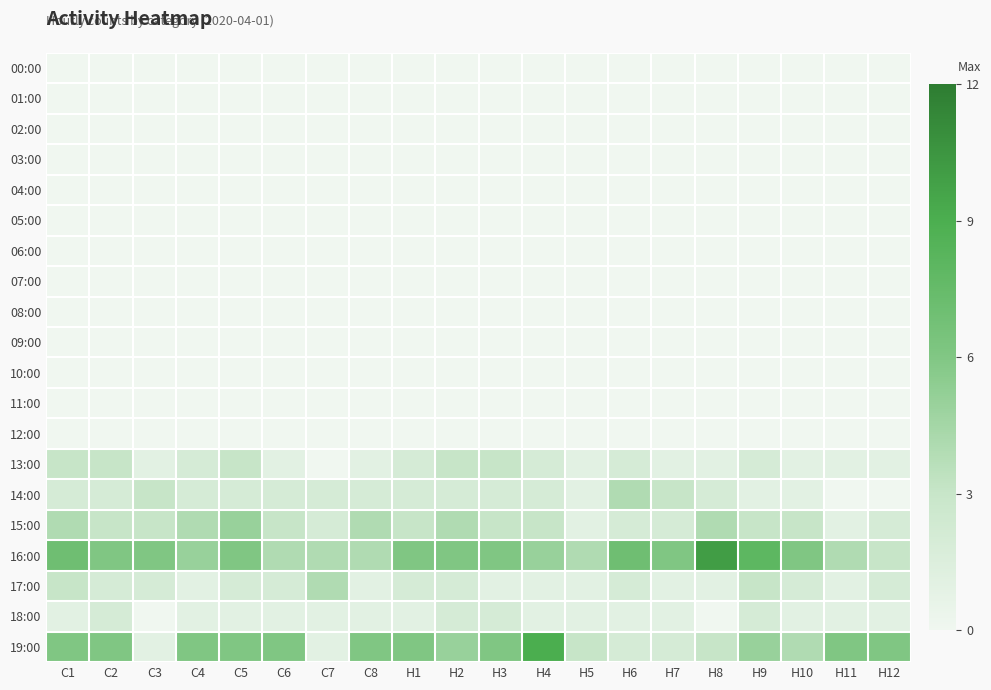

Reading left to right, extract all data points from this chart.

00:00: C1=0	C2=0	C3=0	C4=0	C5=0	C6=0	C7=0	C8=0	H1=0	H2=0	H3=0	H4=0	H5=0	H6=0	H7=0	H8=0	H9=0	H10=0	H11=0	H12=0
01:00: C1=0	C2=0	C3=0	C4=0	C5=0	C6=0	C7=0	C8=0	H1=0	H2=0	H3=0	H4=0	H5=0	H6=0	H7=0	H8=0	H9=0	H10=0	H11=0	H12=0
02:00: C1=0	C2=0	C3=0	C4=0	C5=0	C6=0	C7=0	C8=0	H1=0	H2=0	H3=0	H4=0	H5=0	H6=0	H7=0	H8=0	H9=0	H10=0	H11=0	H12=0
03:00: C1=0	C2=0	C3=0	C4=0	C5=0	C6=0	C7=0	C8=0	H1=0	H2=0	H3=0	H4=0	H5=0	H6=0	H7=0	H8=0	H9=0	H10=0	H11=0	H12=0
04:00: C1=0	C2=0	C3=0	C4=0	C5=0	C6=0	C7=0	C8=0	H1=0	H2=0	H3=0	H4=0	H5=0	H6=0	H7=0	H8=0	H9=0	H10=0	H11=0	H12=0
05:00: C1=0	C2=0	C3=0	C4=0	C5=0	C6=0	C7=0	C8=0	H1=0	H2=0	H3=0	H4=0	H5=0	H6=0	H7=0	H8=0	H9=0	H10=0	H11=0	H12=0
06:00: C1=0	C2=0	C3=0	C4=0	C5=0	C6=0	C7=0	C8=0	H1=0	H2=0	H3=0	H4=0	H5=0	H6=0	H7=0	H8=0	H9=0	H10=0	H11=0	H12=0
07:00: C1=0	C2=0	C3=0	C4=0	C5=0	C6=0	C7=0	C8=0	H1=0	H2=0	H3=0	H4=0	H5=0	H6=0	H7=0	H8=0	H9=0	H10=0	H11=0	H12=0
08:00: C1=0	C2=0	C3=0	C4=0	C5=0	C6=0	C7=0	C8=0	H1=0	H2=0	H3=0	H4=0	H5=0	H6=0	H7=0	H8=0	H9=0	H10=0	H11=0	H12=0
09:00: C1=0	C2=0	C3=0	C4=0	C5=0	C6=0	C7=0	C8=0	H1=0	H2=0	H3=0	H4=0	H5=0	H6=0	H7=0	H8=0	H9=0	H10=0	H11=0	H12=0
10:00: C1=0	C2=0	C3=0	C4=0	C5=0	C6=0	C7=0	C8=0	H1=0	H2=0	H3=0	H4=0	H5=0	H6=0	H7=0	H8=0	H9=0	H10=0	H11=0	H12=0
11:00: C1=0	C2=0	C3=0	C4=0	C5=0	C6=0	C7=0	C8=0	H1=0	H2=0	H3=0	H4=0	H5=0	H6=0	H7=0	H8=0	H9=0	H10=0	H11=0	H12=0
12:00: C1=0	C2=0	C3=0	C4=0	C5=0	C6=0	C7=0	C8=0	H1=0	H2=0	H3=0	H4=0	H5=0	H6=0	H7=0	H8=0	H9=0	H10=0	H11=0	H12=0
13:00: C1=3	C2=3	C3=1	C4=2	C5=3	C6=1	C7=0	C8=1	H1=2	H2=3	H3=3	H4=2	H5=1	H6=2	H7=1	H8=1	H9=2	H10=1	H11=1	H12=1
14:00: C1=2	C2=2	C3=3	C4=2	C5=2	C6=2	C7=2	C8=2	H1=2	H2=2	H3=2	H4=2	H5=1	H6=4	H7=3	H8=2	H9=1	H10=1	H11=0	H12=0
15:00: C1=4	C2=3	C3=3	C4=4	C5=5	C6=3	C7=2	C8=4	H1=3	H2=4	H3=3	H4=3	H5=1	H6=2	H7=2	H8=4	H9=3	H10=3	H11=1	H12=2
16:00: C1=7	C2=6	C3=6	C4=5	C5=6	C6=4	C7=4	C8=4	H1=6	H2=6	H3=6	H4=5	H5=4	H6=7	H7=6	H8=10	H9=8	H10=6	H11=4	H12=3
17:00: C1=3	C2=2	C3=2	C4=1	C5=2	C6=2	C7=4	C8=1	H1=2	H2=2	H3=1	H4=1	H5=1	H6=2	H7=1	H8=1	H9=3	H10=2	H11=1	H12=2
18:00: C1=1	C2=2	C3=0	C4=1	C5=1	C6=1	C7=1	C8=1	H1=1	H2=2	H3=2	H4=1	H5=1	H6=1	H7=1	H8=0	H9=2	H10=1	H11=1	H12=1
19:00: C1=6	C2=6	C3=1	C4=6	C5=6	C6=6	C7=1	C8=6	H1=6	H2=5	H3=6	H4=9	H5=3	H6=2	H7=2	H8=3	H9=5	H10=4	H11=6	H12=6